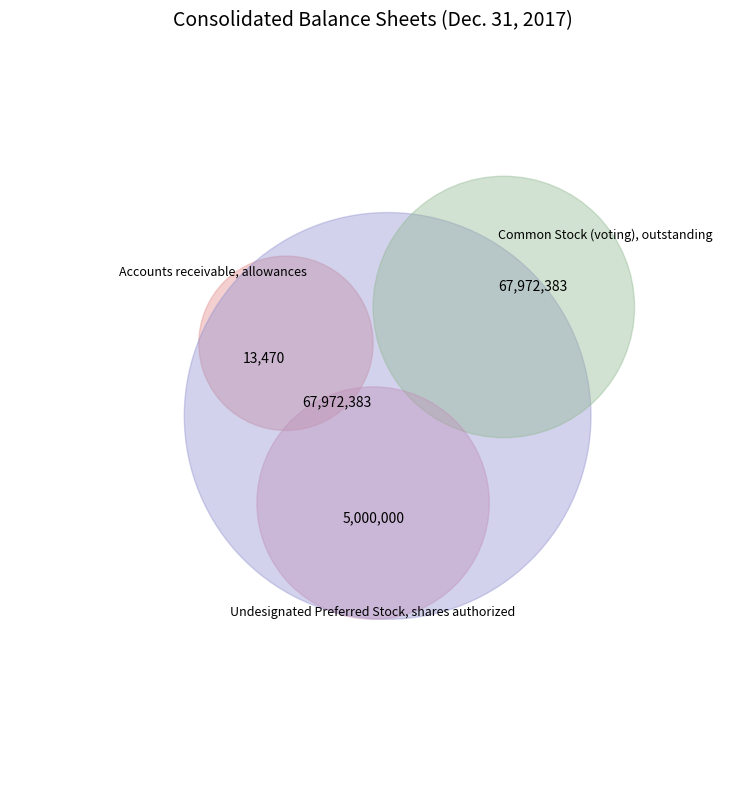

Is Accounts receivable, allowances the majority of the pie?

No